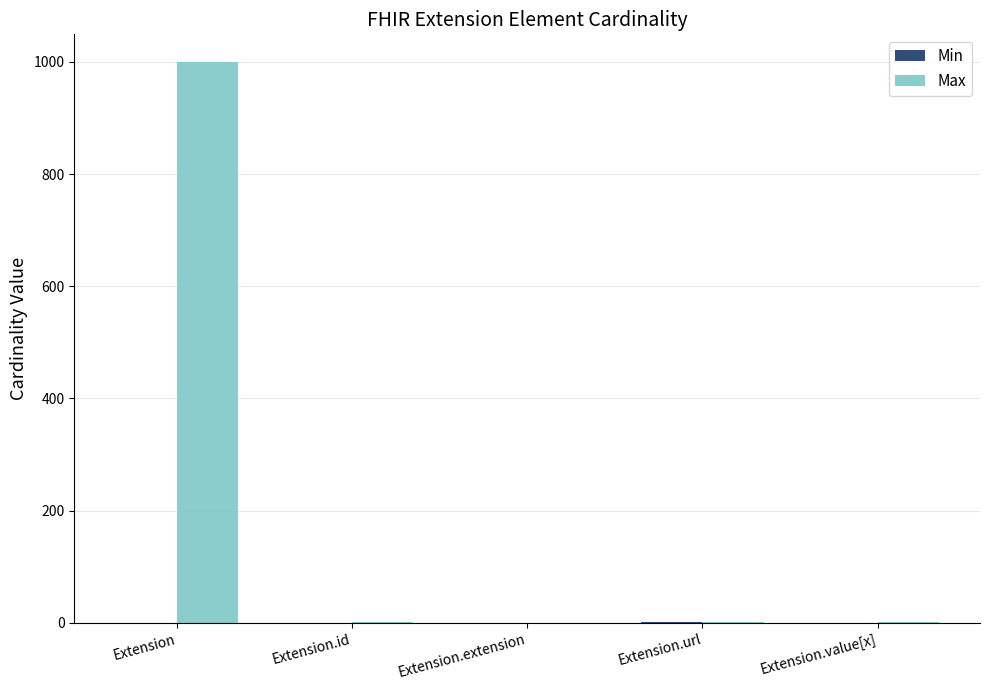

What is the greatest value displayed?

999